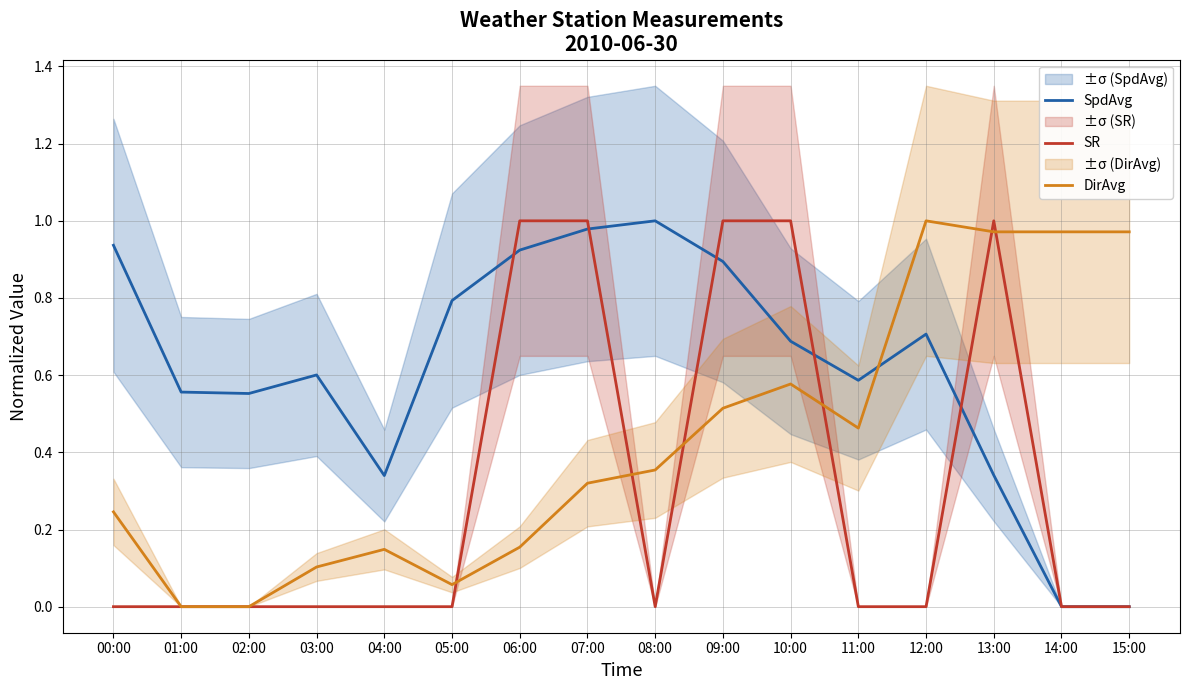

Reading left to right, list all the values displayed in this chart.

SpdAvg: 00:00=0.9	01:00=0.6	02:00=0.6	03:00=0.6	04:00=0.3	05:00=0.8	06:00=0.9	07:00=1.0	08:00=1.0	09:00=0.9	10:00=0.7	11:00=0.6	12:00=0.7	13:00=0.3	14:00=0.0	15:00=0.0
SR: 00:00=0.0	01:00=0.0	02:00=0.0	03:00=0.0	04:00=0.0	05:00=0.0	06:00=1.0	07:00=1.0	08:00=0.0	09:00=1.0	10:00=1.0	11:00=0.0	12:00=0.0	13:00=1.0	14:00=0.0	15:00=0.0
DirAvg: 00:00=0.2	01:00=0.0	02:00=0.0	03:00=0.1	04:00=0.1	05:00=0.1	06:00=0.2	07:00=0.3	08:00=0.4	09:00=0.5	10:00=0.6	11:00=0.5	12:00=1.0	13:00=1.0	14:00=1.0	15:00=1.0